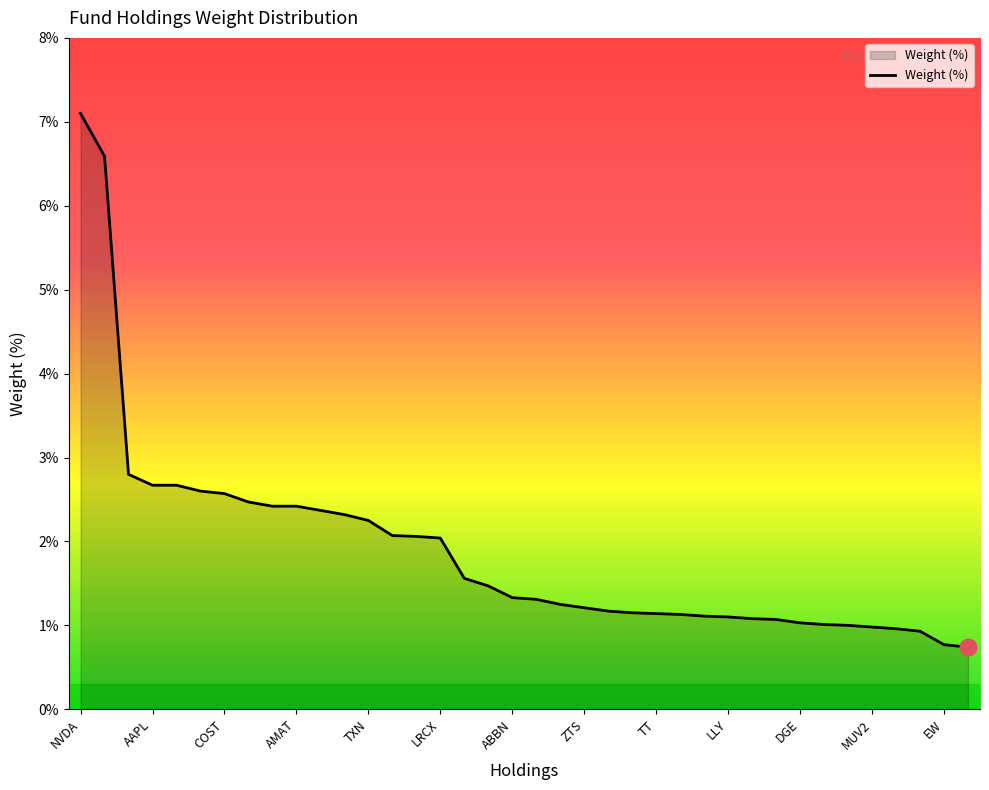

Does the chart display data point markers on the line(s)?

No